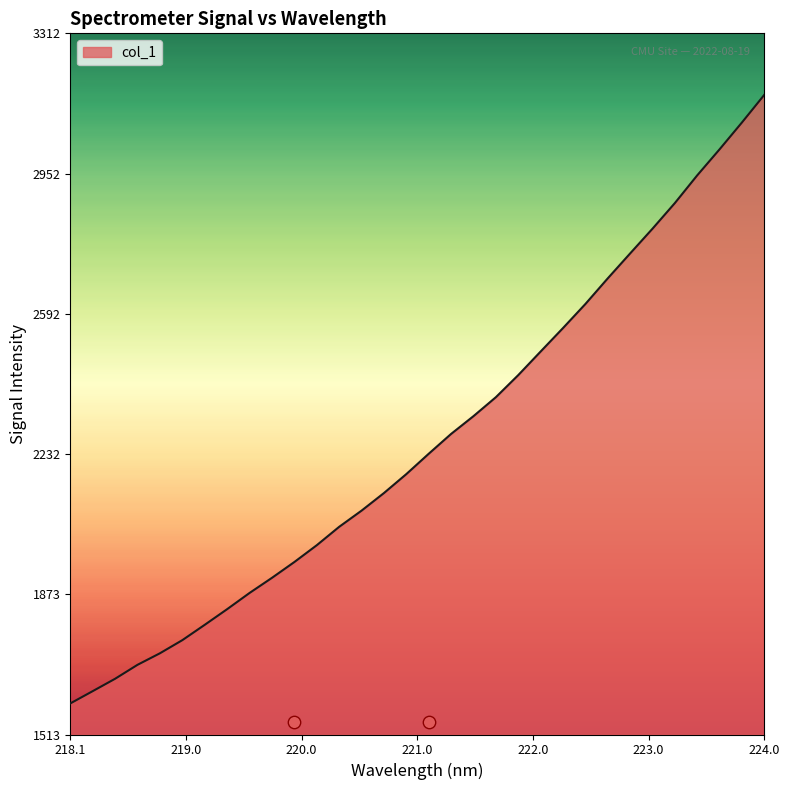

Between 218.0596 and 223.0264, which is larger?

223.0264